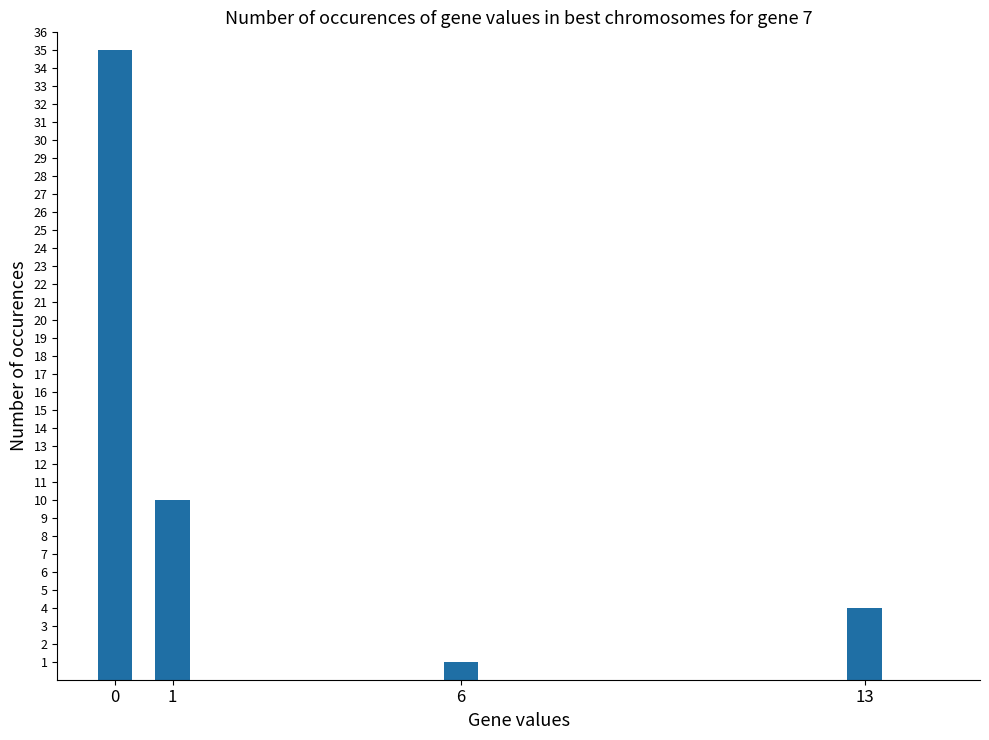

Is it true that the value at 13 is 7?

False